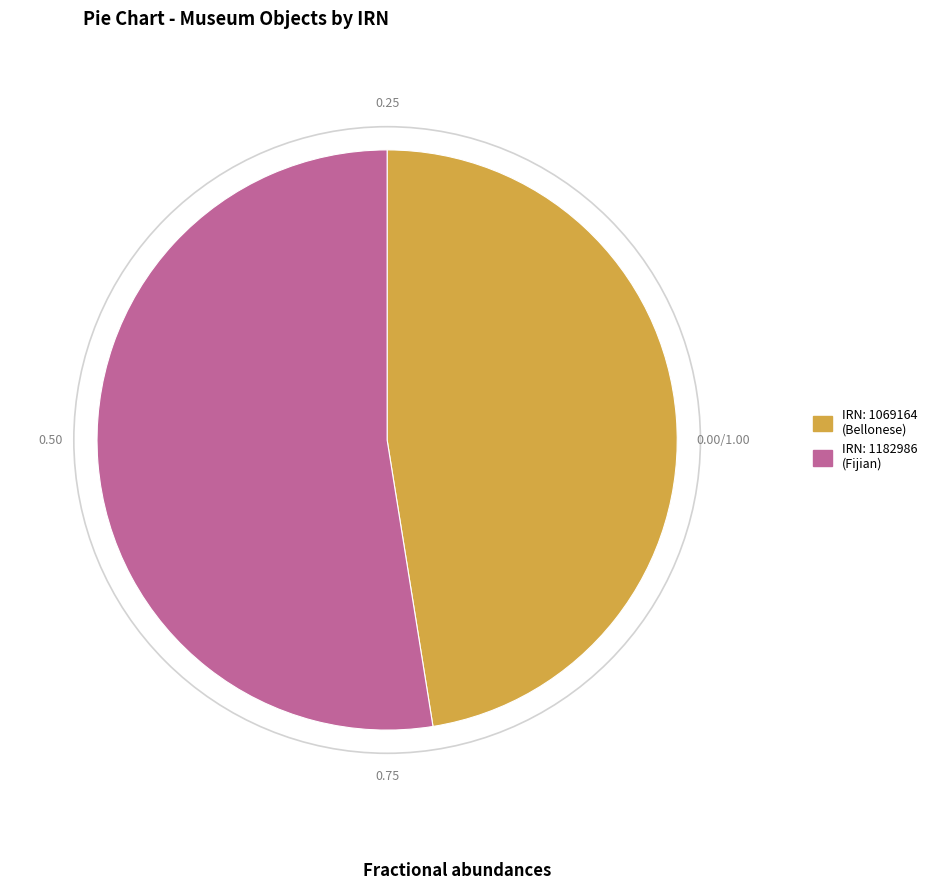

Is the sum of IRN: 1069164 (Bellonese) and IRN: 1182986 (Fijian) greater than half?

Yes